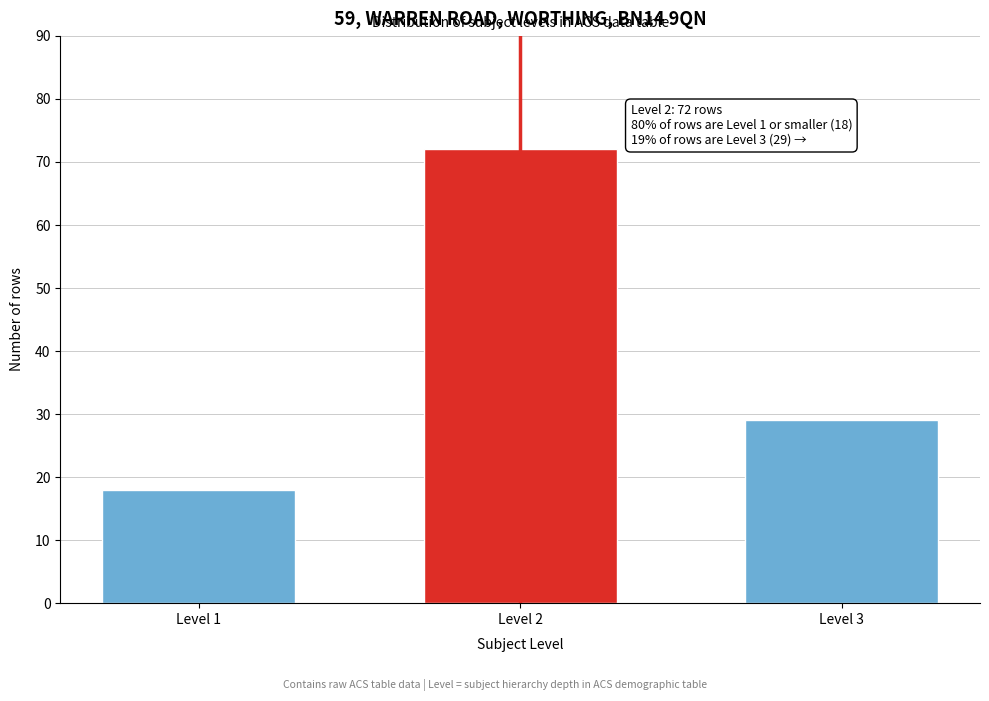

Reading right to left, transcribe all the data shown in this chart.

Level 3=29	Level 2=72	Level 1=18